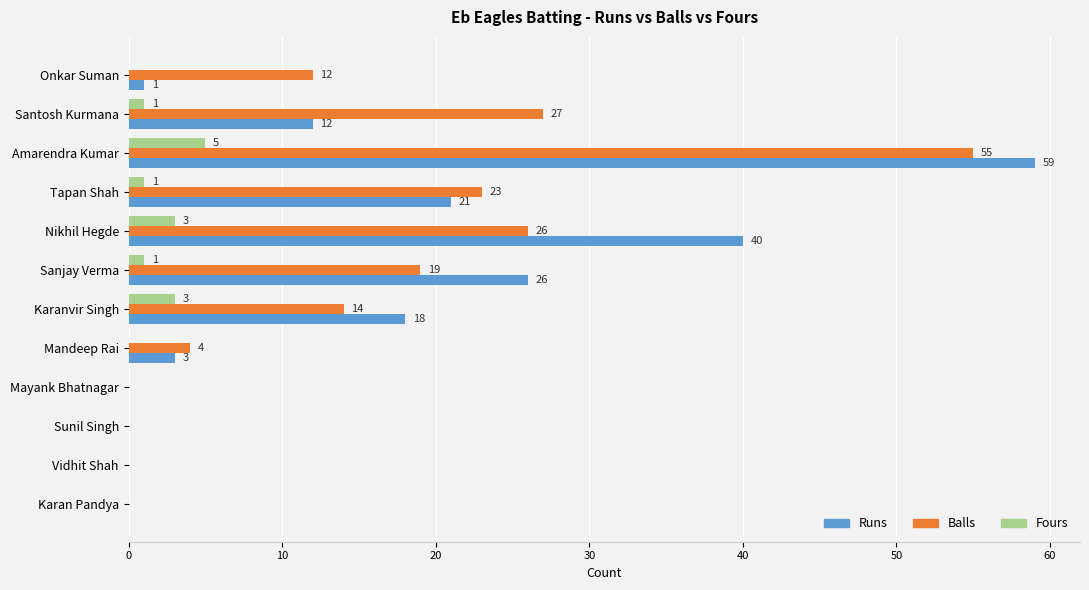

Which label corresponds to the largest value in the chart?

Amarendra Kumar